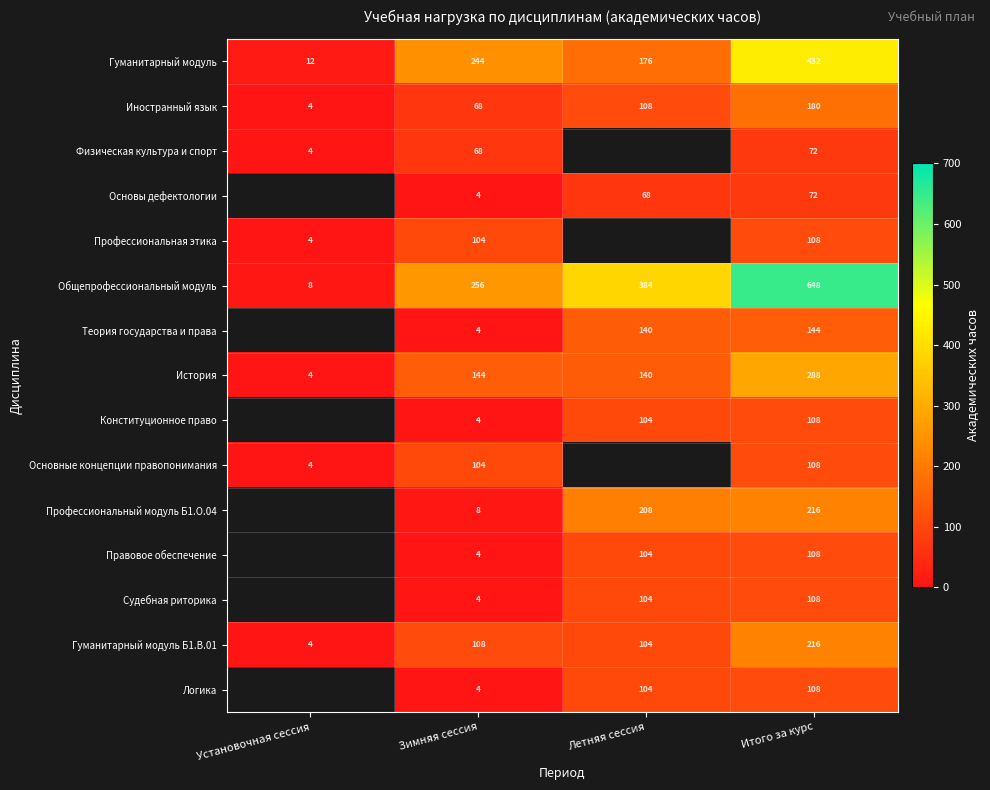

What value does the Гуманитарный модуль Б1.В.01 series have at Зимняя сессия, to the nearest 10?

110